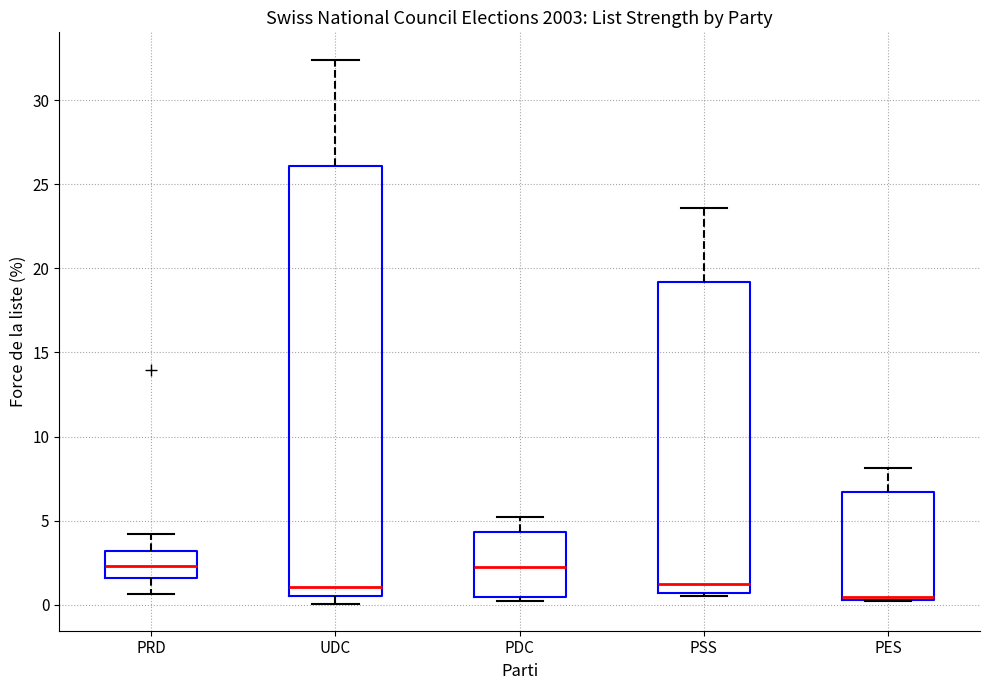

Where is the lower edge of the box for PSS on the y-axis? The values are not printed on the chart, so give them approximately, as read against the axis.

0.5